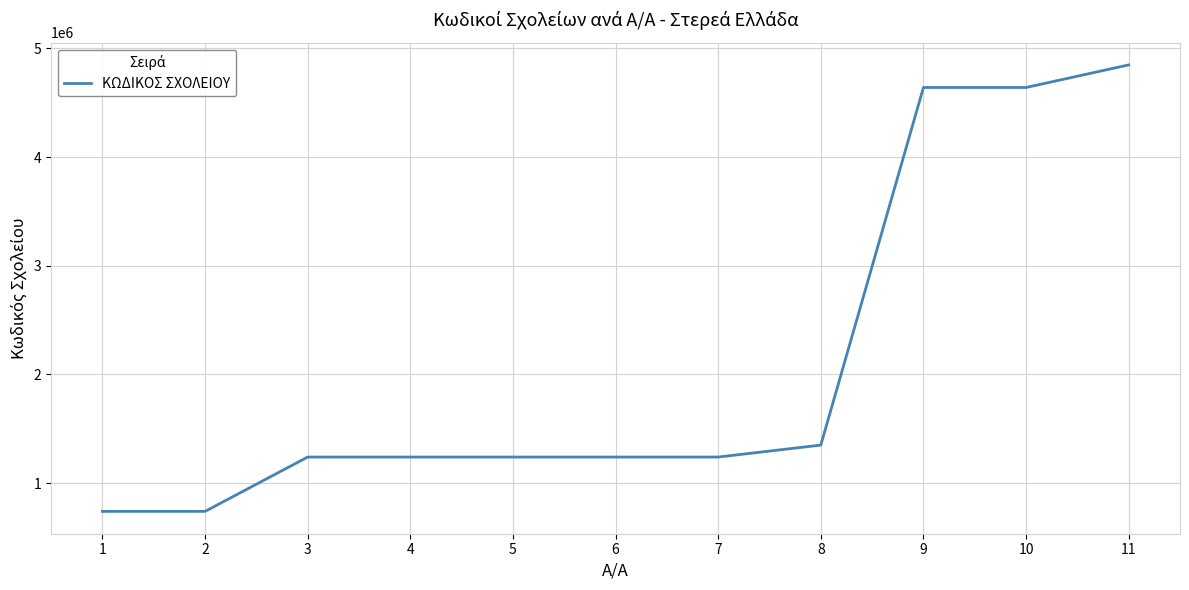

What is the greatest value displayed?

4848000